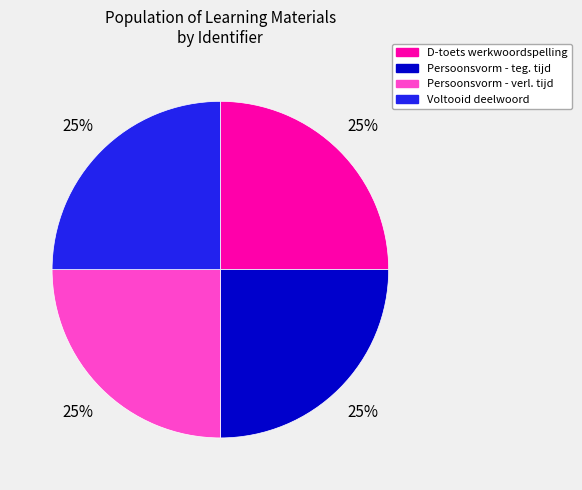

To the nearest percent, what is the average slice percentage?

25%